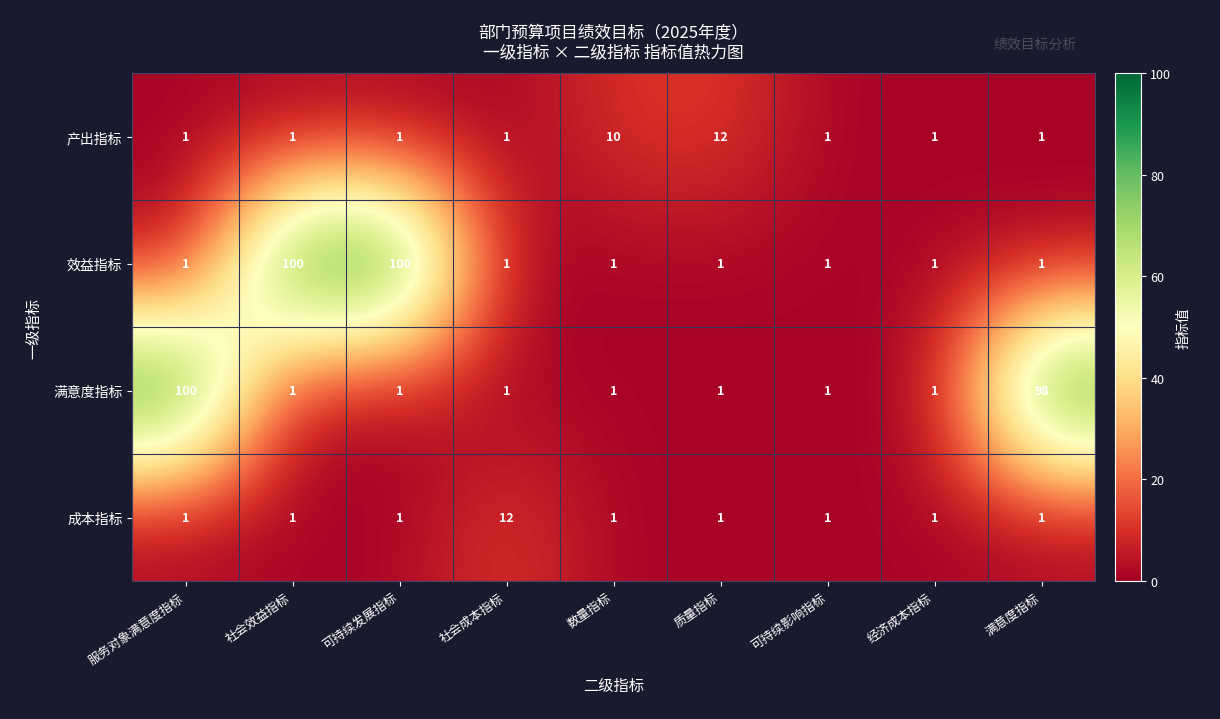

Which series changed the most between 质量指标 and 满意度指标?

满意度指标